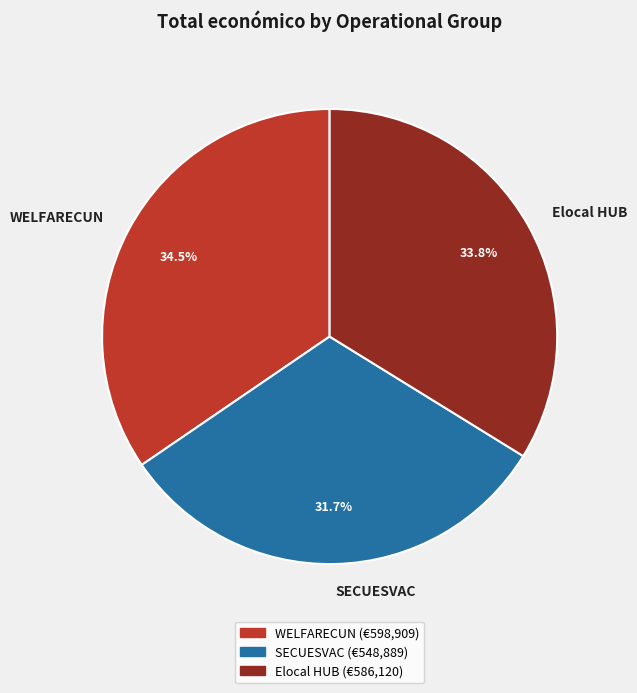

How many segments does this pie chart have?

3